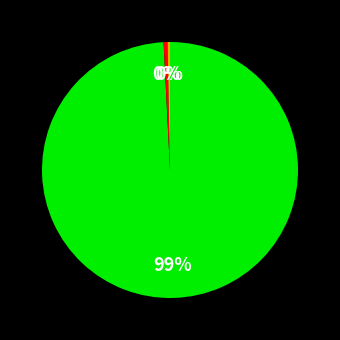

To the nearest percent, what is the average slice percentage?

33%